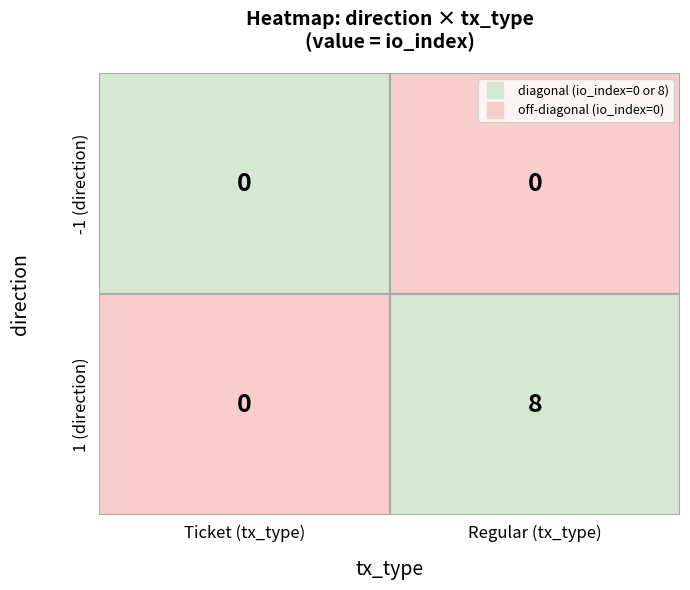

What is the sum of all 1 values?

8